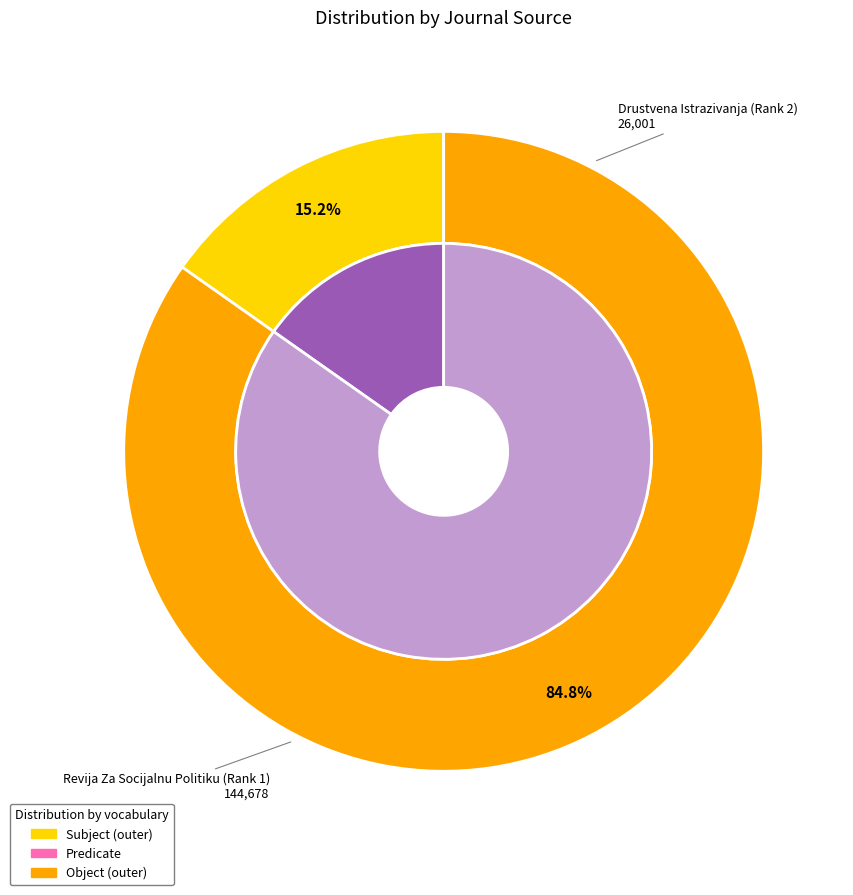

What percentage do Revija Za Socijalnu Politiku (Rank 1) and Drustvena Istrazivanja (Rank 2) together represent?

100.0%